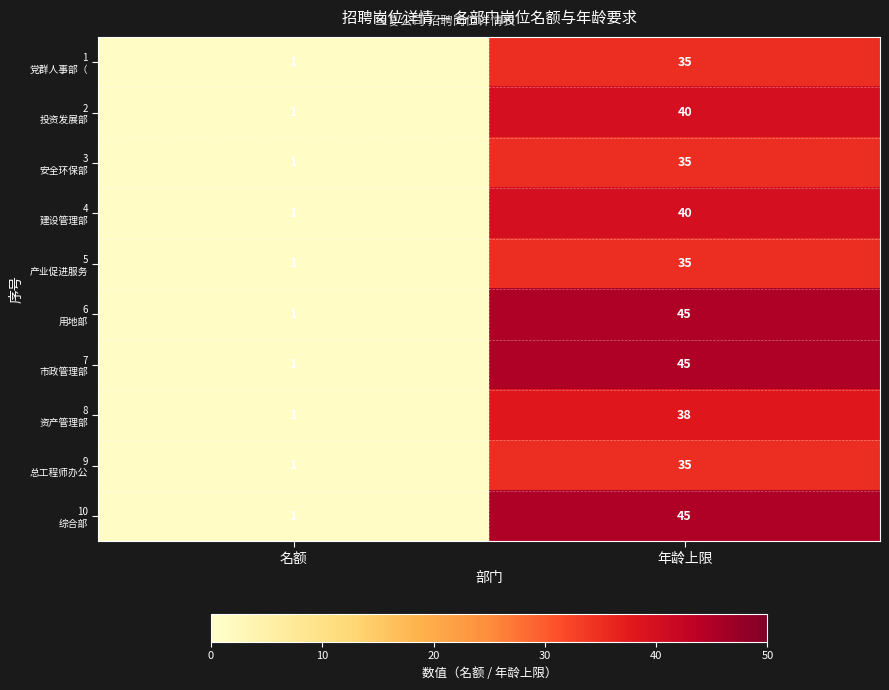

At which category is the sum across all series the highest?

年龄上限